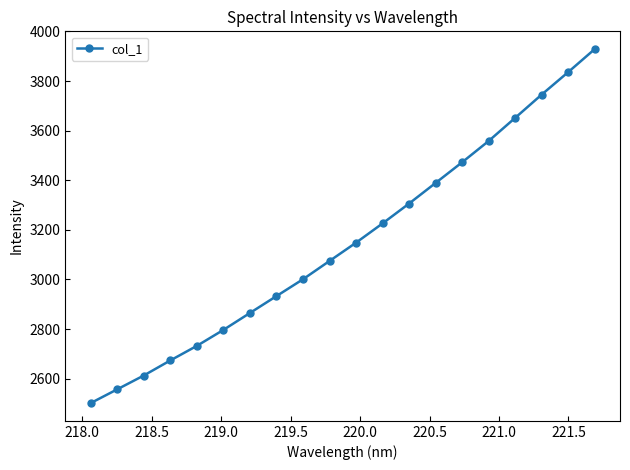

What is the difference between the maximum and minimum values?

1427.5